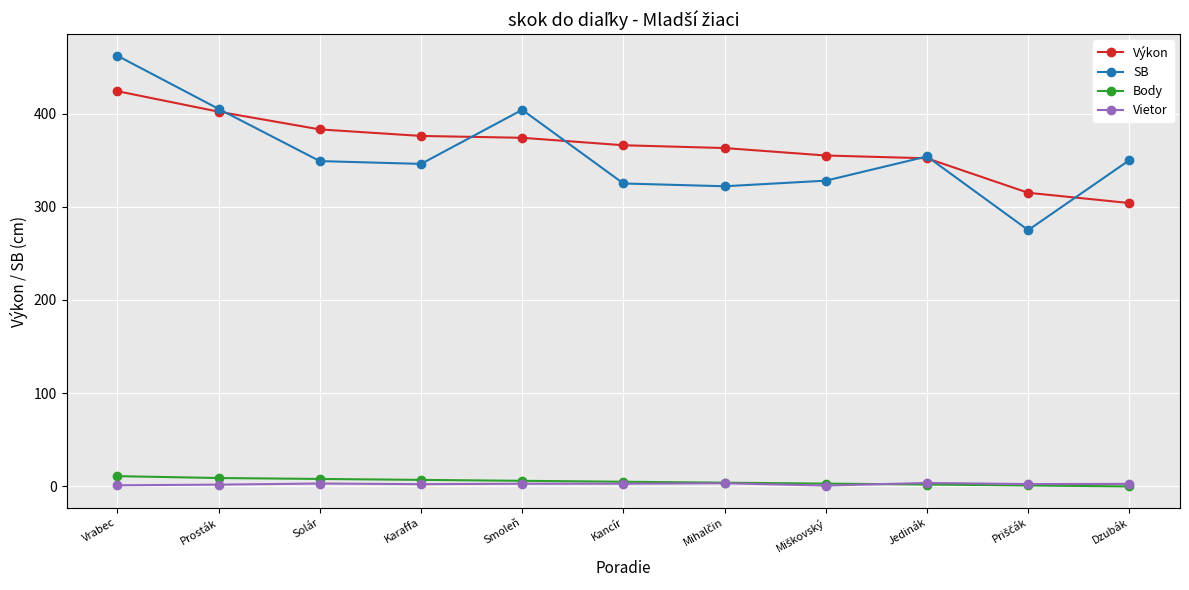

What is the label of the 9th point from the left?

Jedinák